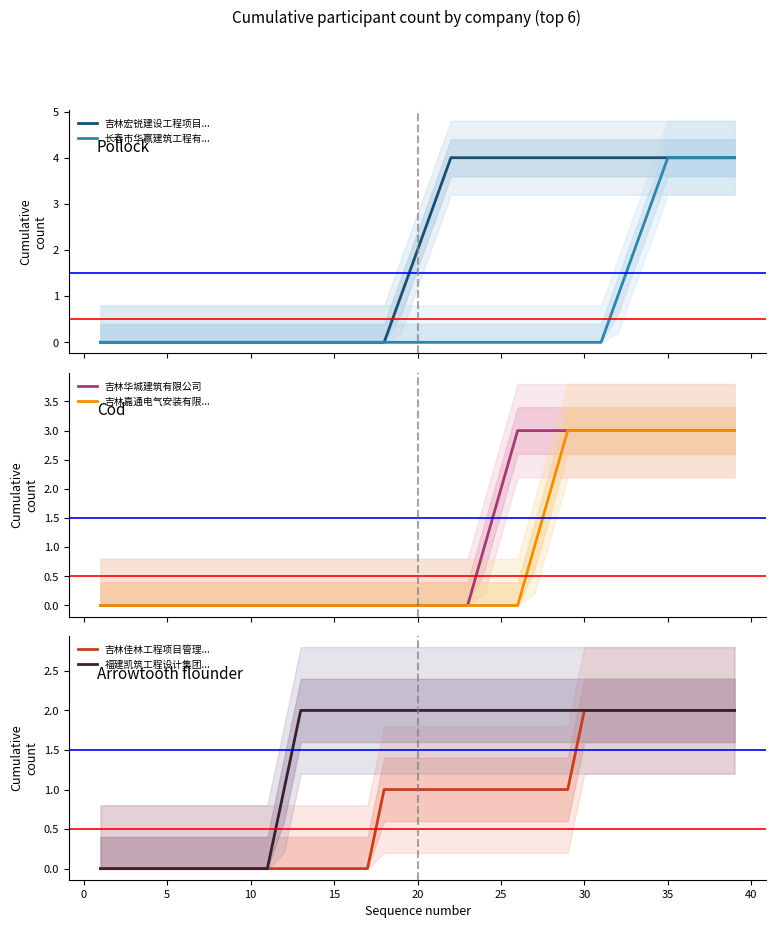

Rank the series by their maximum value, from lowest to highest.

吉林佳林工程项目管理..., 福建凯筑工程设计集团..., 吉林华城建筑有限公司, 吉林嘉通电气安装有限..., 吉林宏锐建设工程项目..., 长春市华赢建筑工程有...